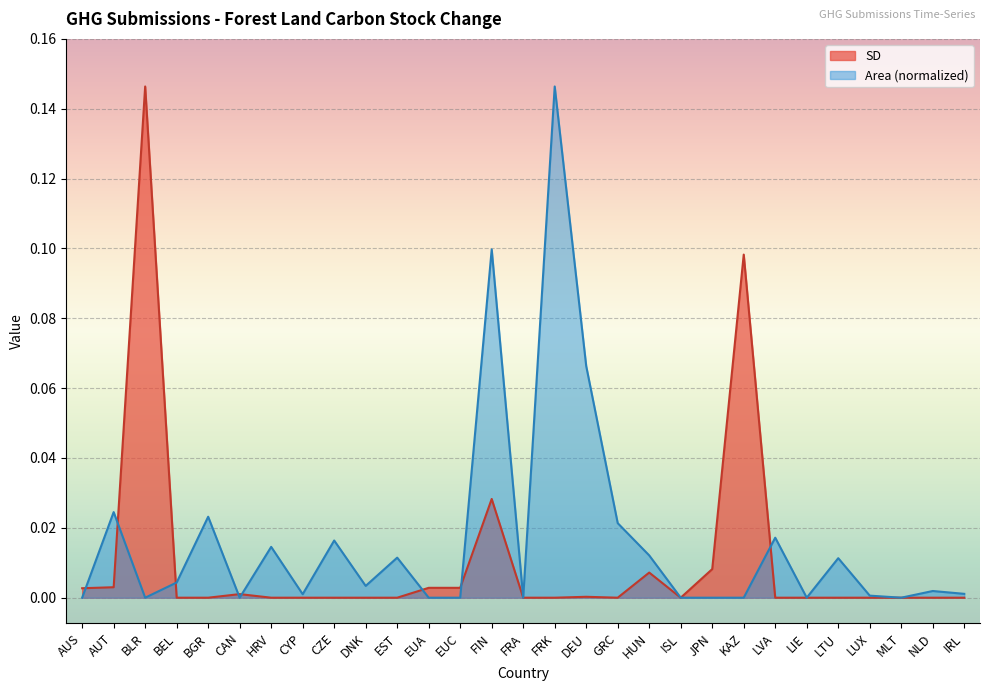

Is it true that SD equals 0.0 at NLD?

True